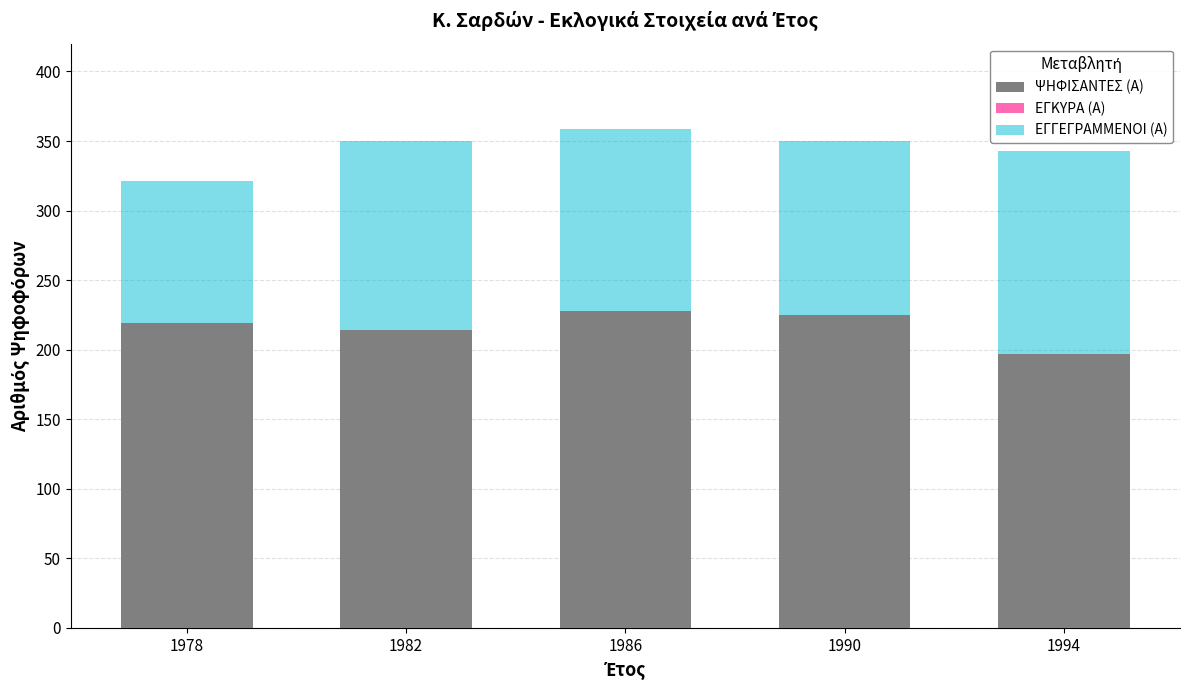

True or false: ΨΗΦΙΣΑΝΤΕΣ (Α) has a value of 197 at 1994.

True